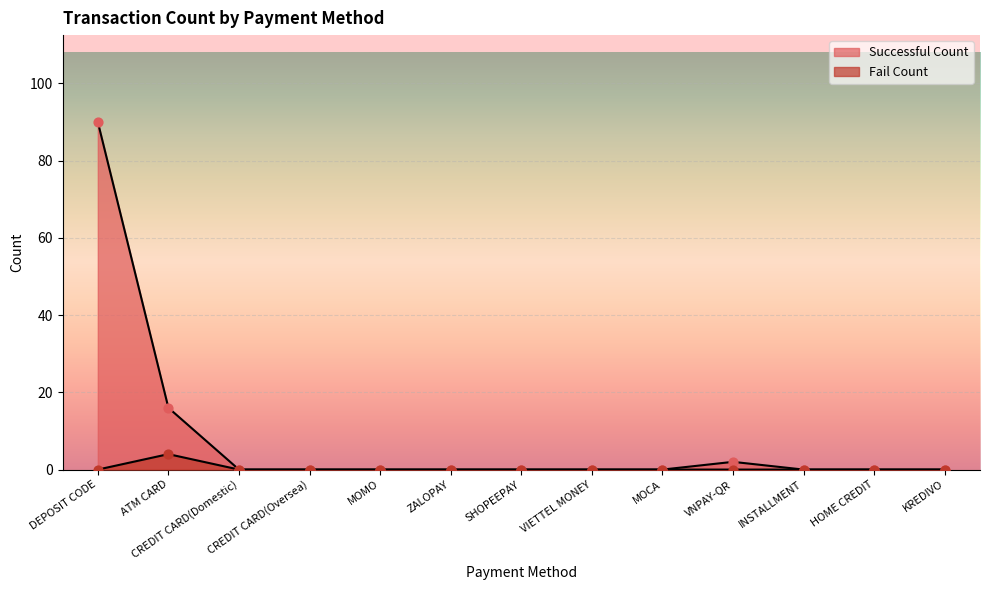

Which series contains the lowest Y value?

Successful Count